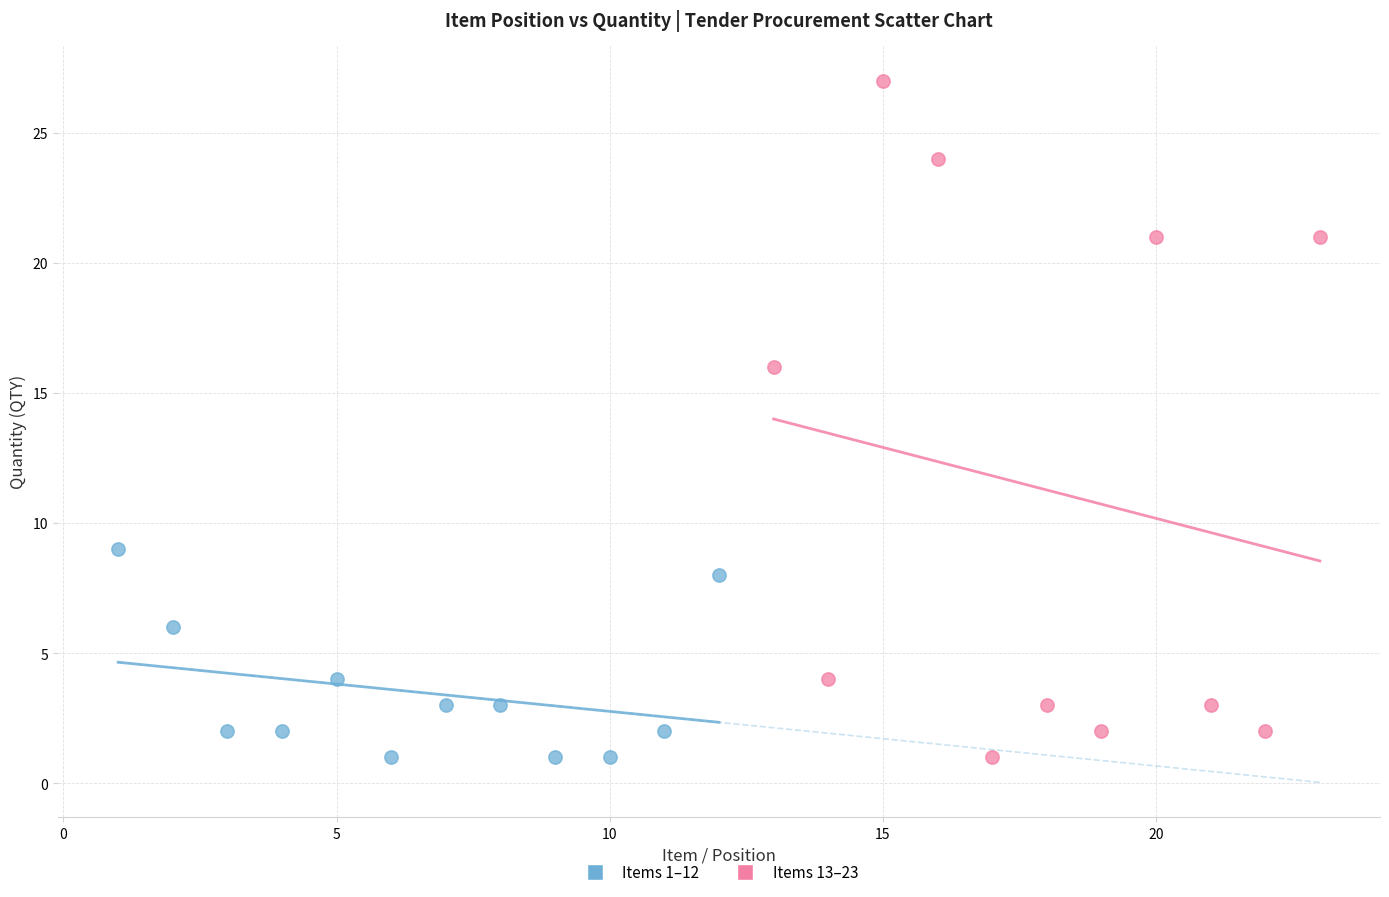

Which series has the widest spread of Y values?

Items 13–23